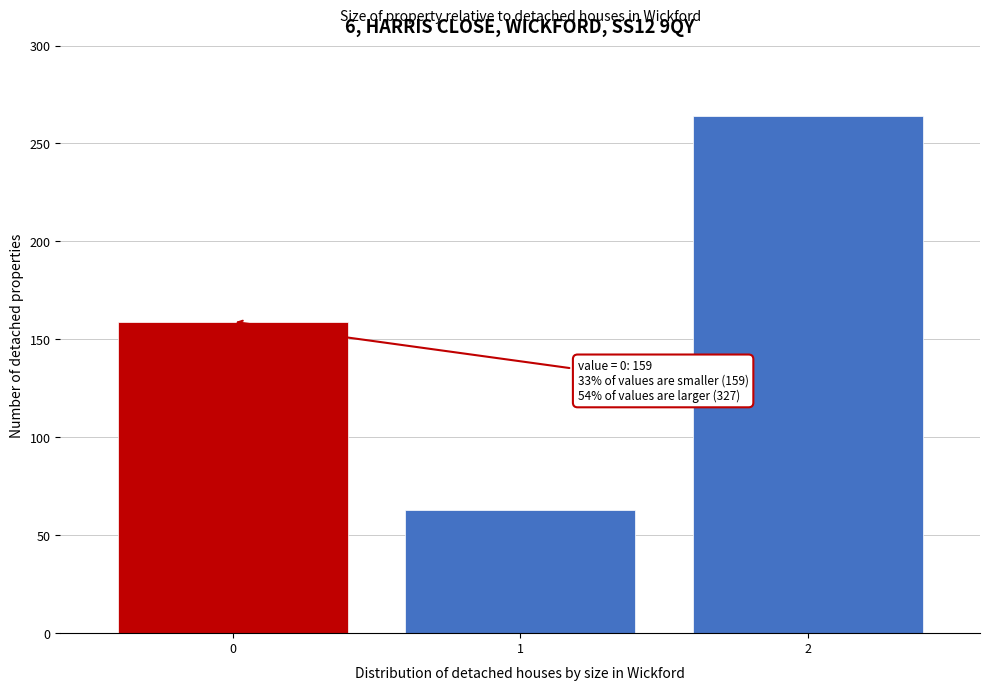

Reading left to right, what are all the values shown in this chart?

0=159	1=63	2=264